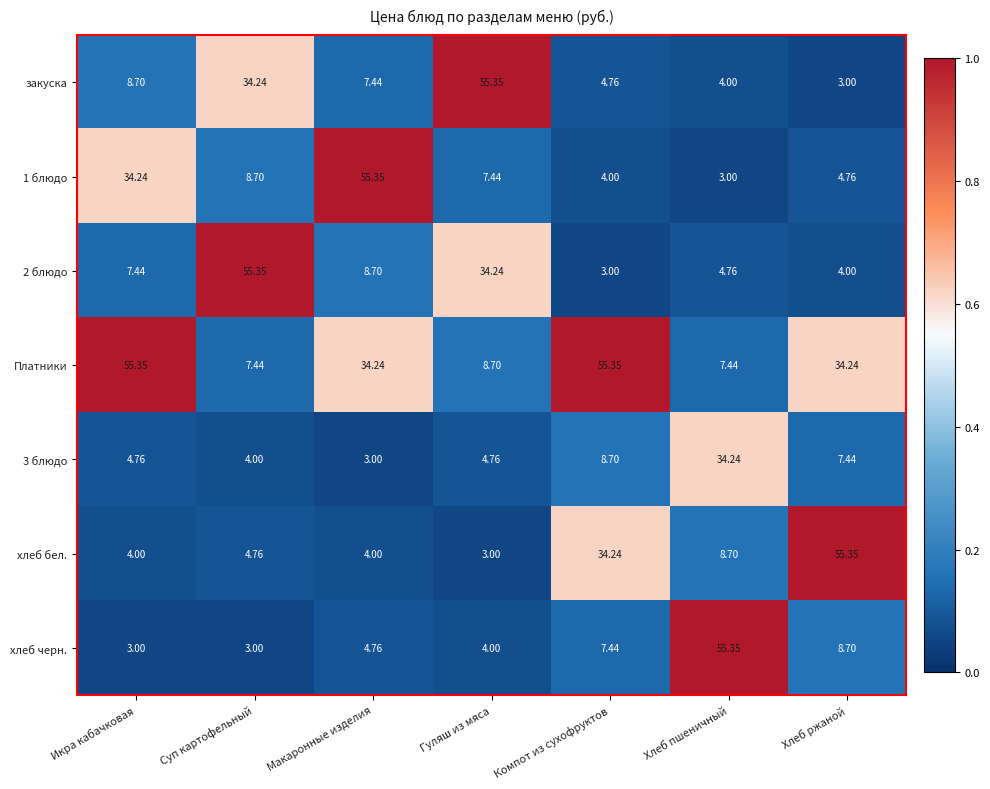

Which series changed the most between Макаронные изделия and Хлеб ржаной?

хлеб бел.